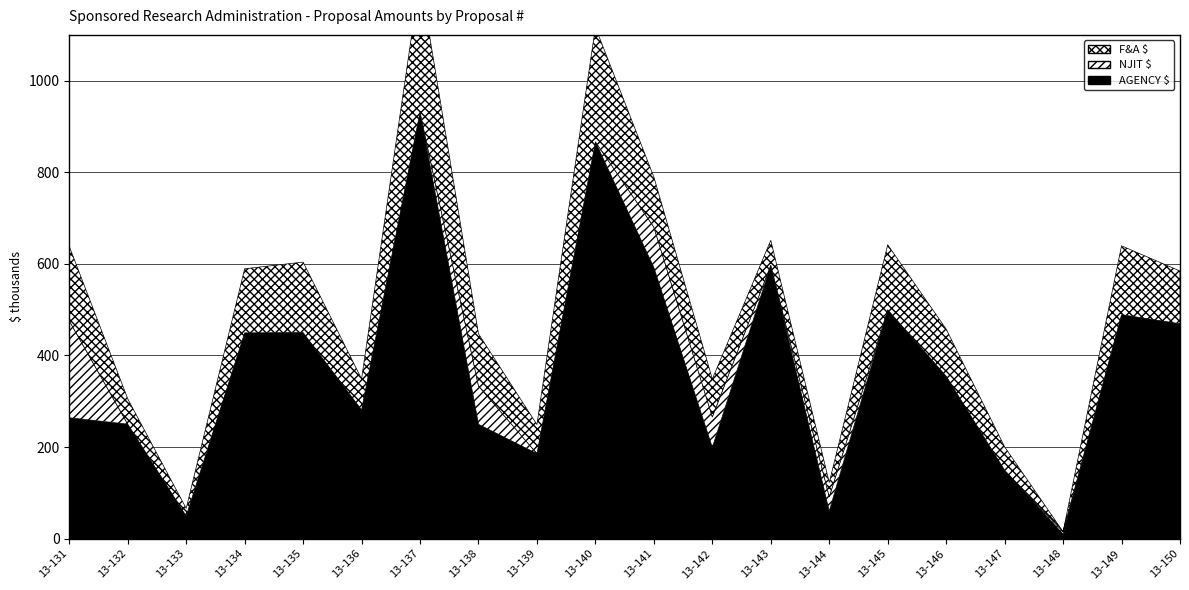

True or false: F&A $ has a value of 181353 at 13-148.

False